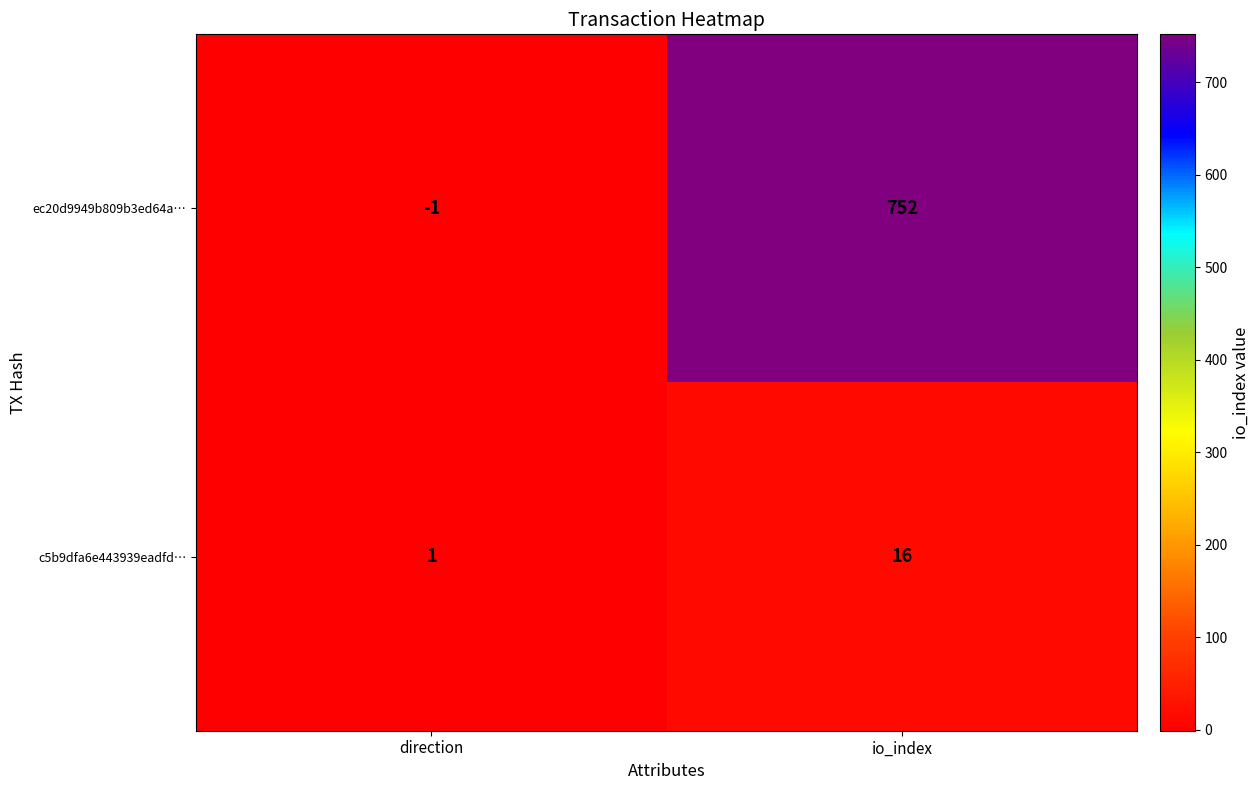

Which series has the largest total across all categories?

ec20d9949b809b3ed64a…